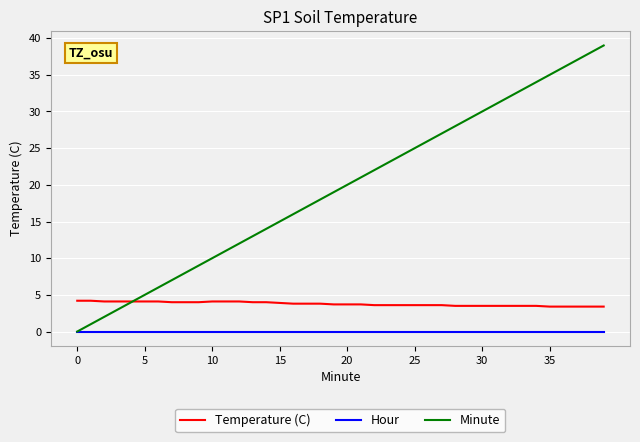

True or false: Temperature (C) and Hour intersect in this chart.

False